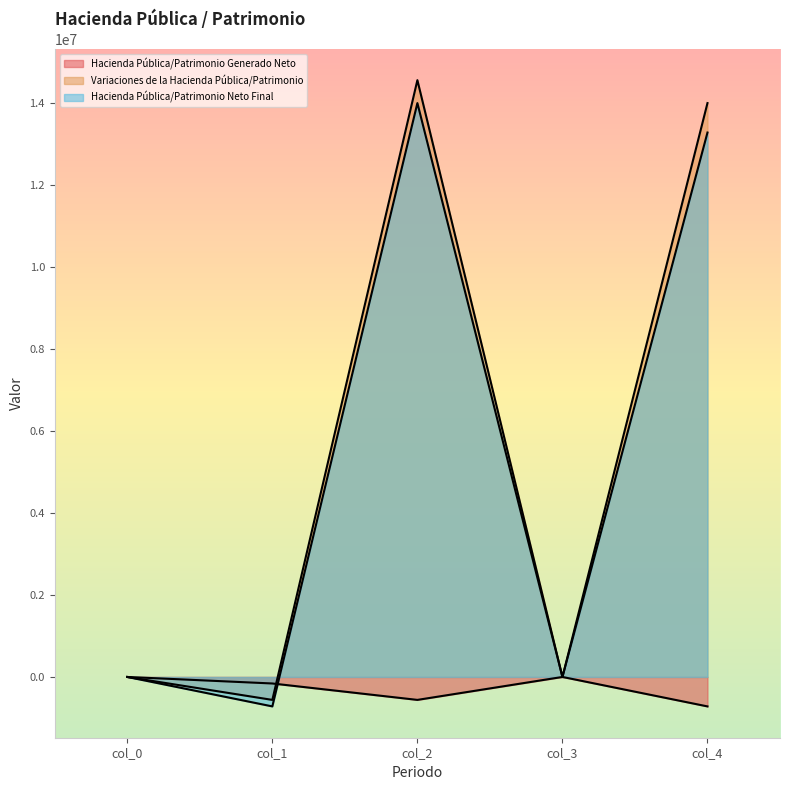

Which series has the largest total across all categories?

Variaciones de la Hacienda Pública/Patrimonio